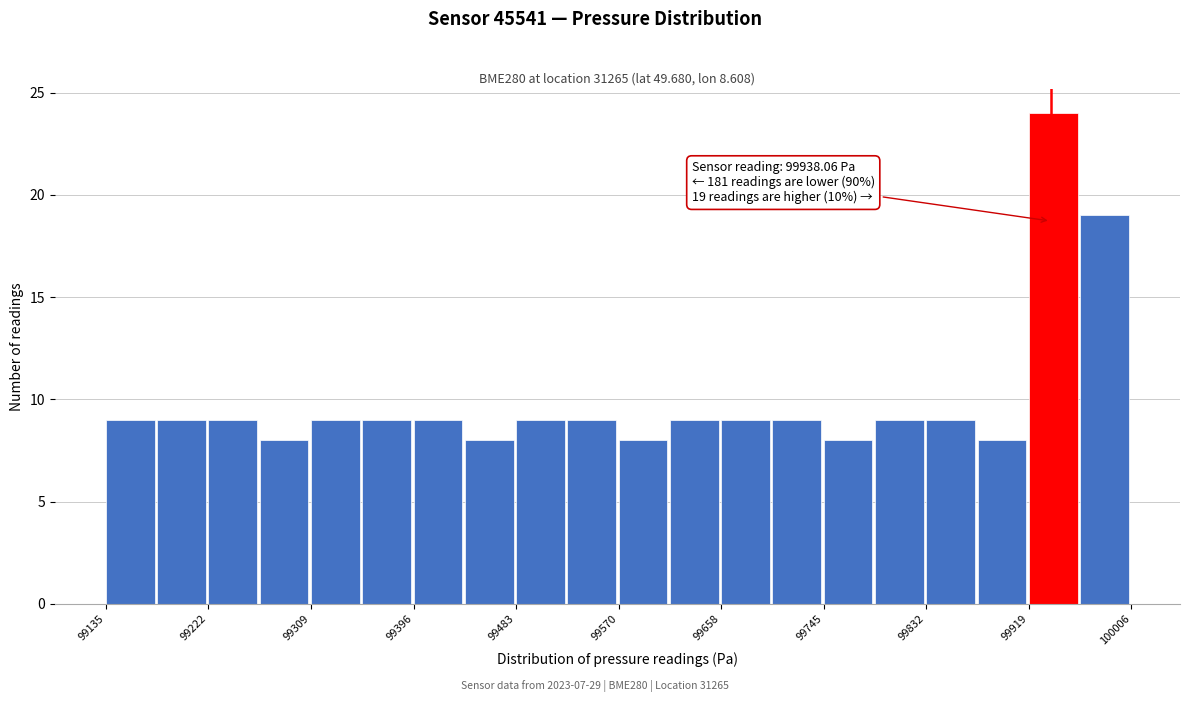

Over which range of the x-axis is the bar tallest?

99920 to 99960